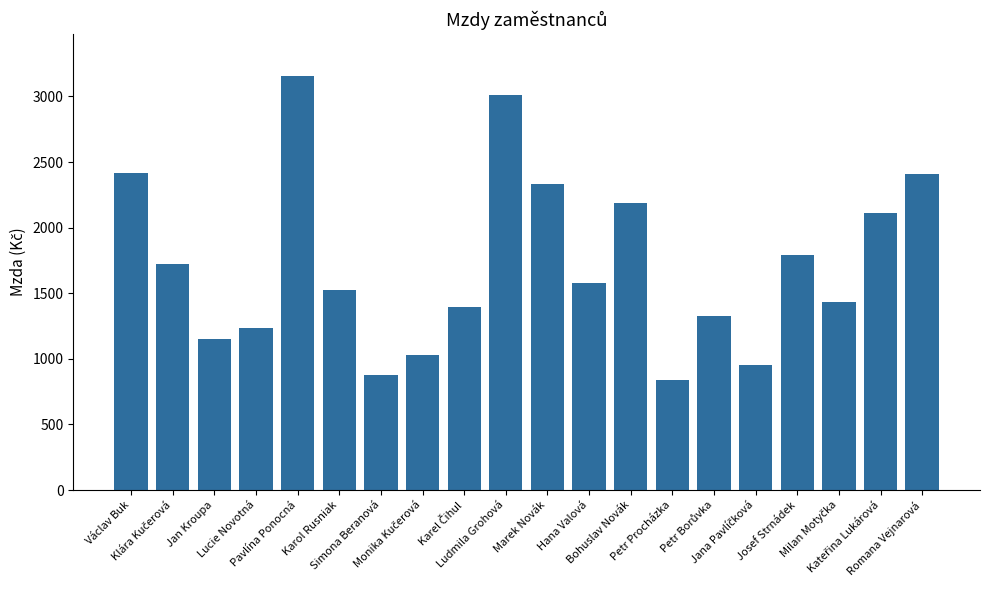

What is the difference between the maximum and minimum values?

2322.0